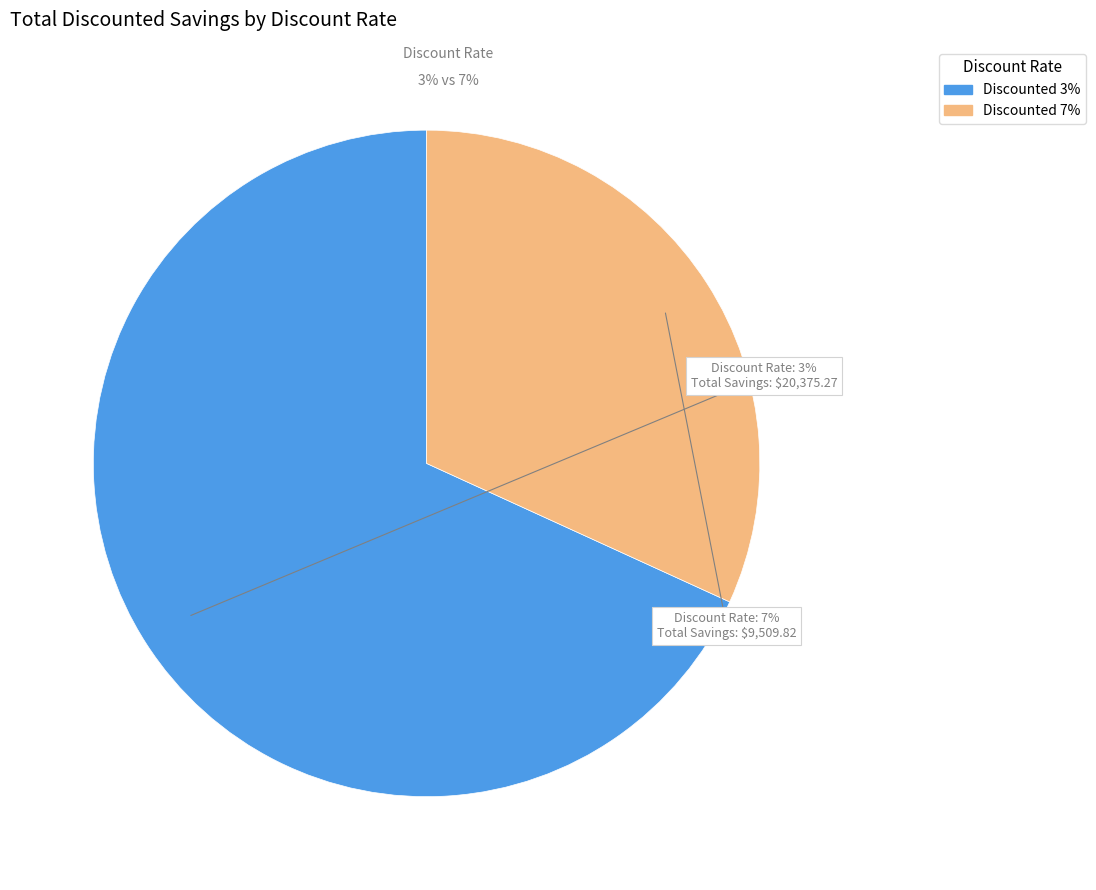

What portion of the pie excludes Discounted 3%?

31.8%